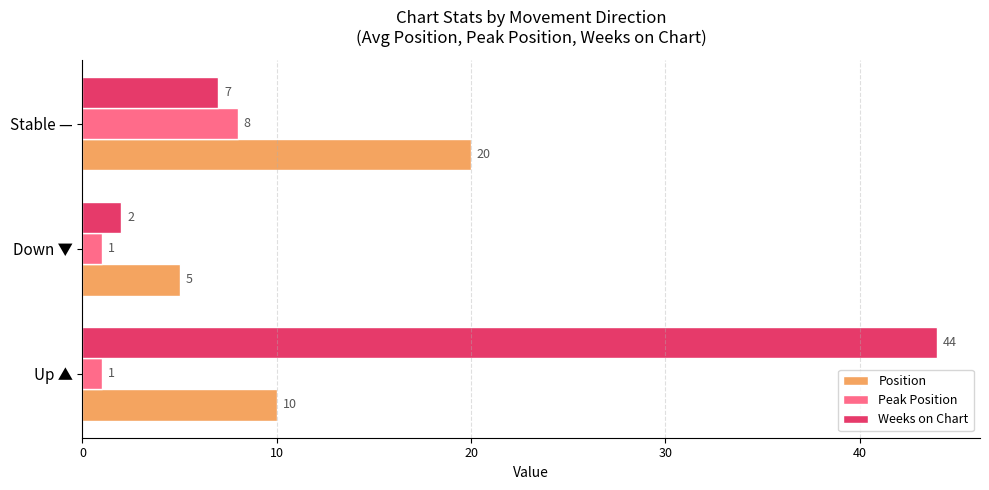

Which series has the widest spread of values?

Weeks on Chart